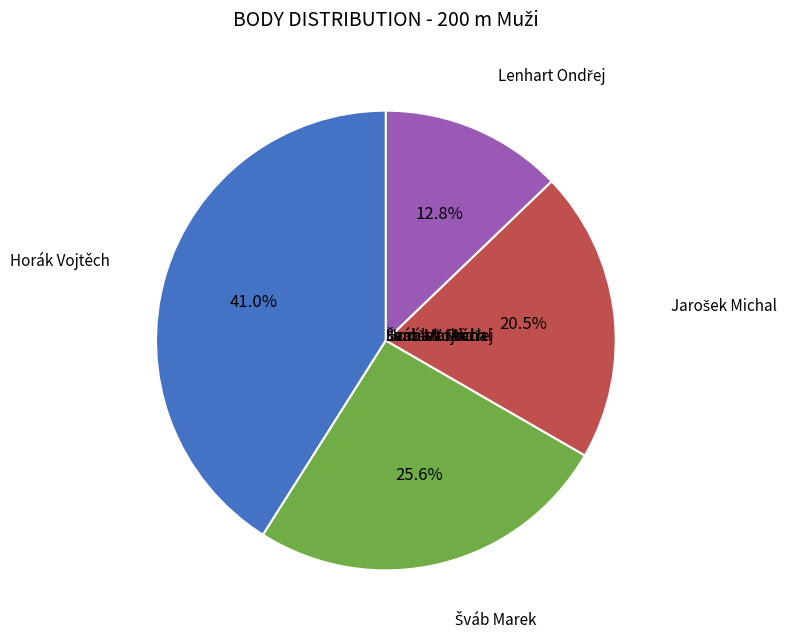

Does any single category account for the majority?

No